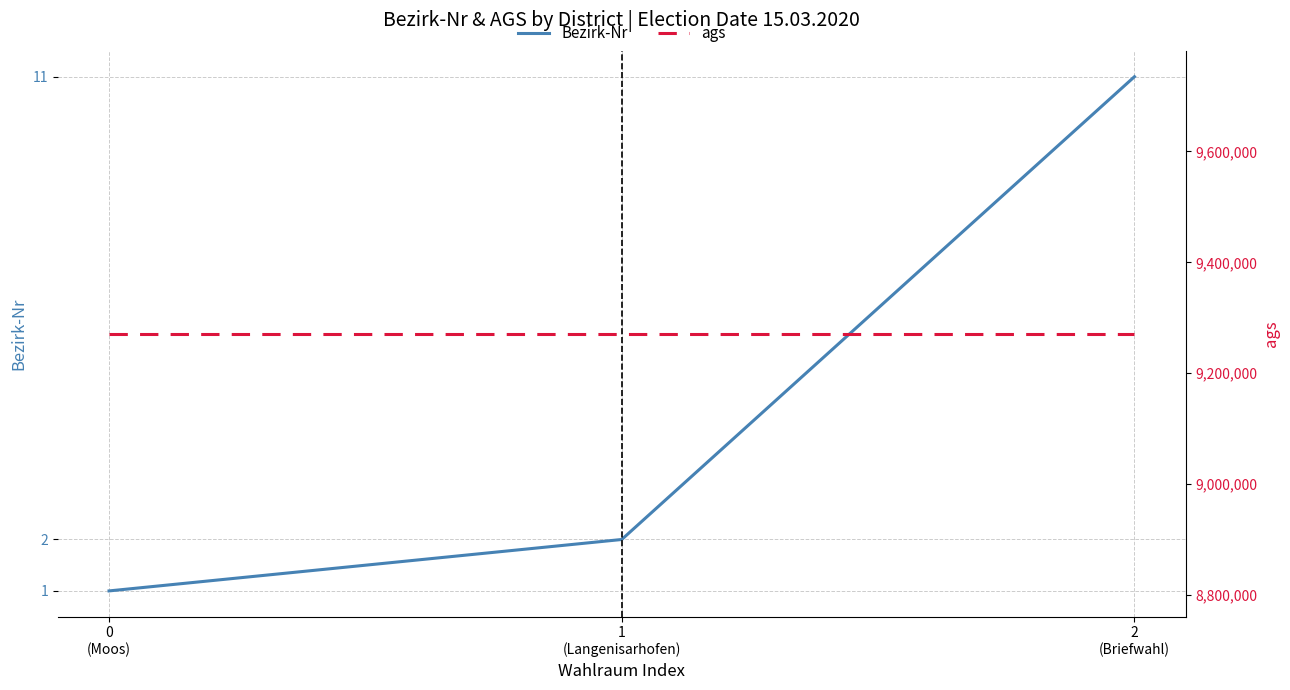

List the labels in order of ags value, largest first.

0
(Moos), 1
(Langenisarhofen), 2
(Briefwahl)